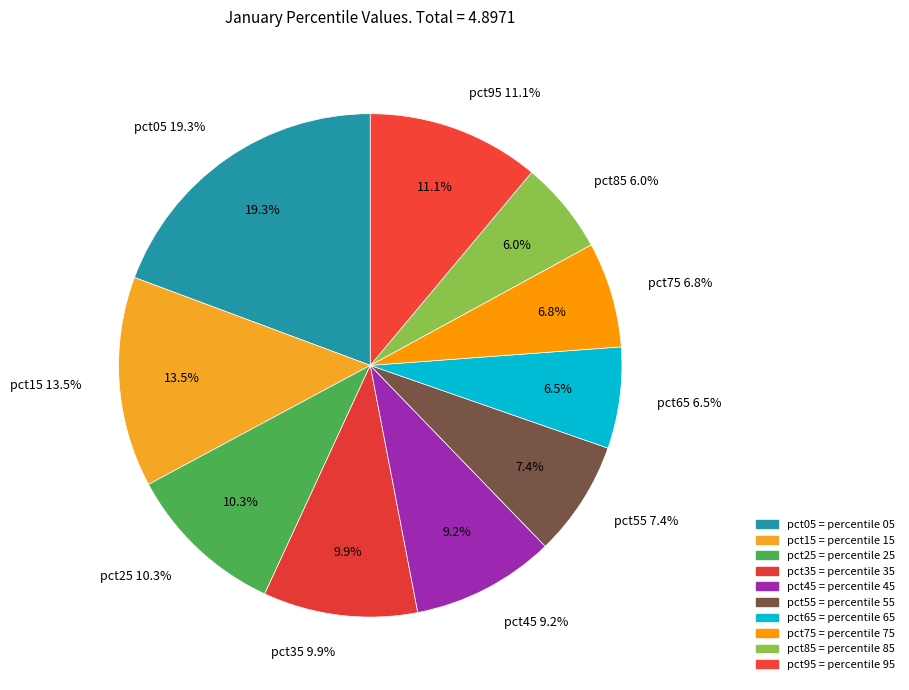

To the nearest percent, what is the average slice percentage?

10%